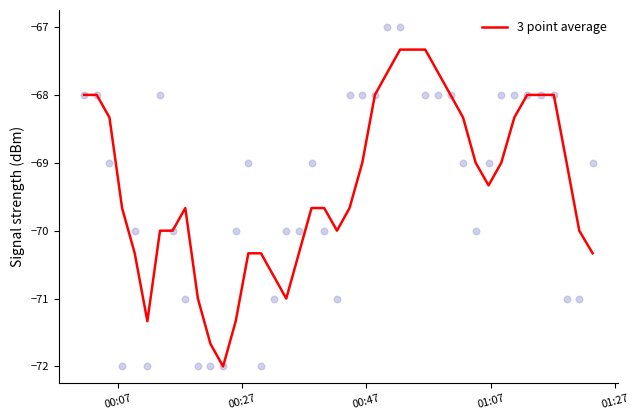

What is the highest value of the 3 point average series?

-67.3